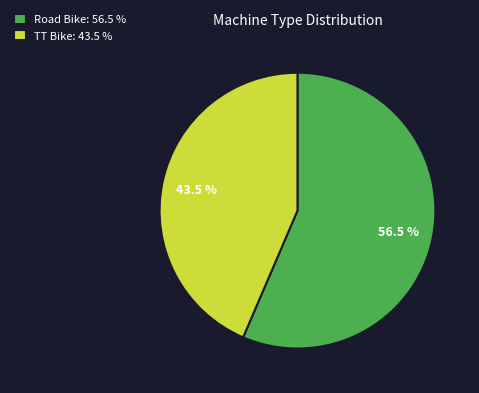

Which has a higher value, Road Bike: 56.5 % or TT Bike: 43.5 %?

Road Bike: 56.5 %